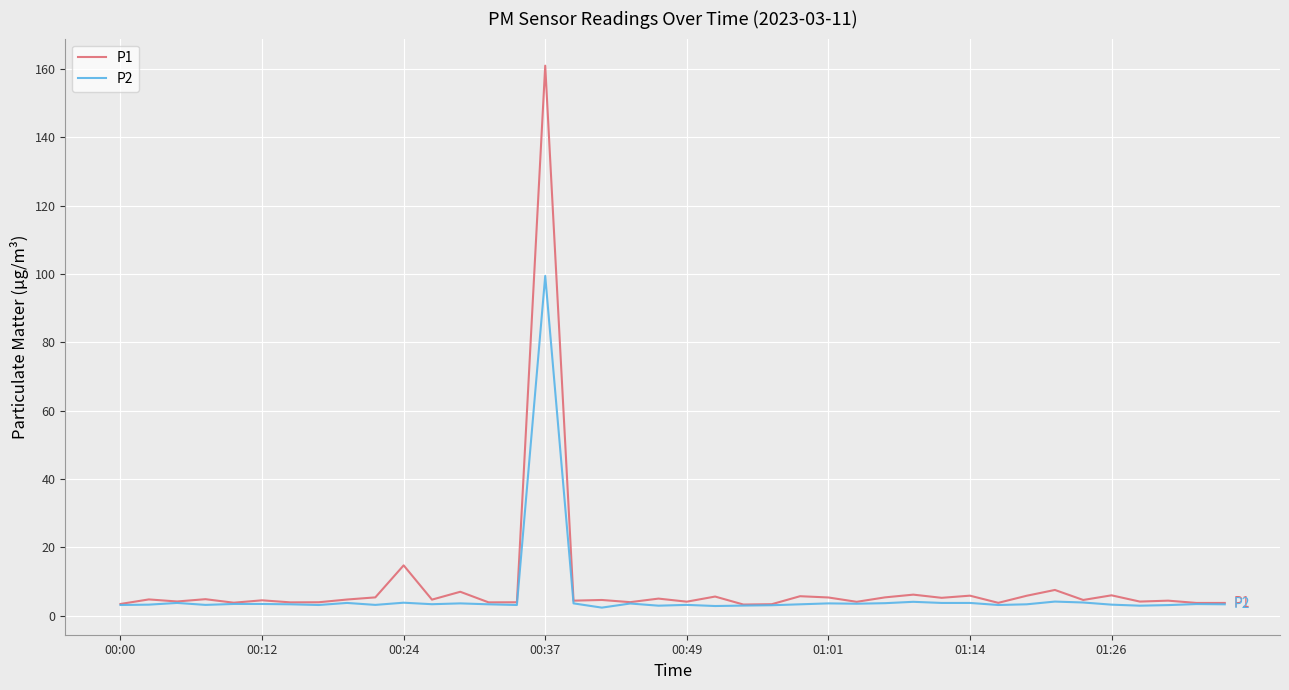

What is the highest value of the P1 series?

160.9